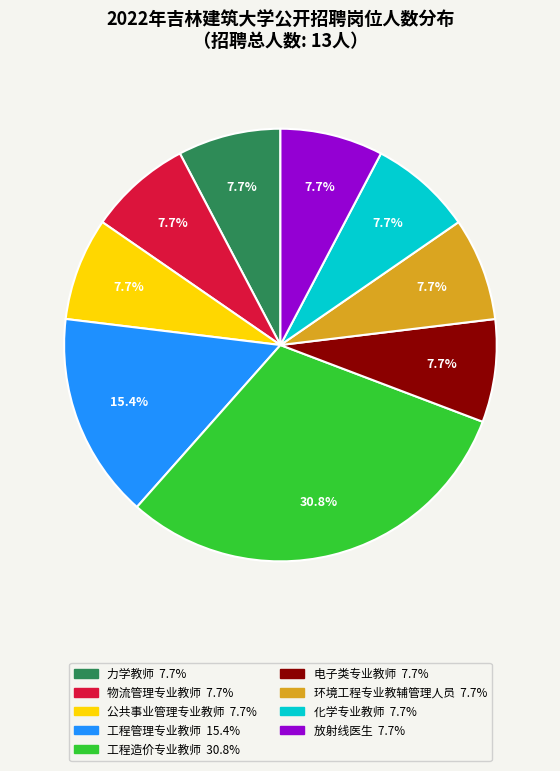

What is the ratio of the value at 化学专业教师 to the value at 物流管理专业教师?

1.0